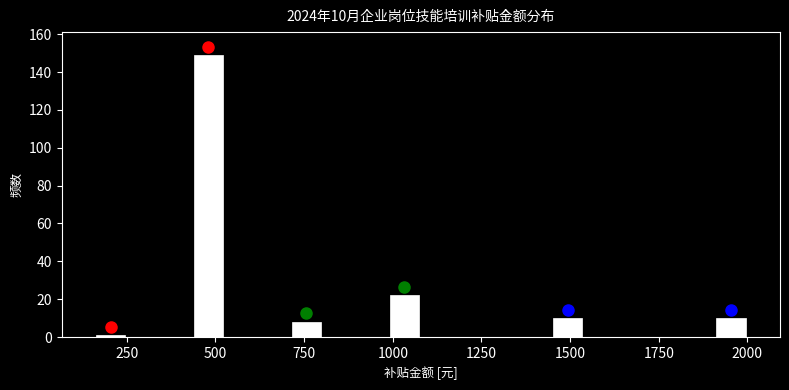

Read against the x-axis, roughly where is the centre of the tallest bar?

500